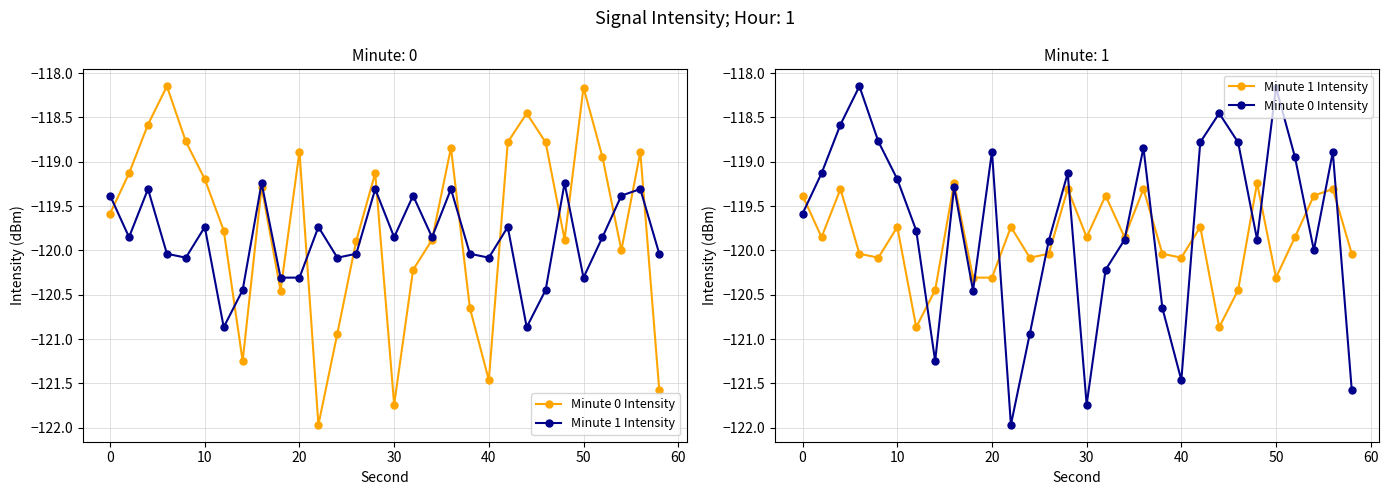

Reading right to left, transcribe all the data shown in this chart.

Minute 0 Intensity: -121.6	-118.9	-120.0	-118.9	-118.2	-119.9	-118.8	-118.5	-118.8	-121.5	-120.7	-118.8	-119.9	-120.2	-121.7	-119.1	-119.9	-120.9	-122.0	-118.9	-120.5	-119.3	-121.2	-119.8	-119.2	-118.8	-118.1	-118.6	-119.1	-119.6
Minute 1 Intensity: -120.0	-119.3	-119.4	-119.9	-120.3	-119.2	-120.4	-120.9	-119.7	-120.1	-120.0	-119.3	-119.9	-119.4	-119.9	-119.3	-120.0	-120.1	-119.7	-120.3	-120.3	-119.2	-120.4	-120.9	-119.7	-120.1	-120.0	-119.3	-119.9	-119.4